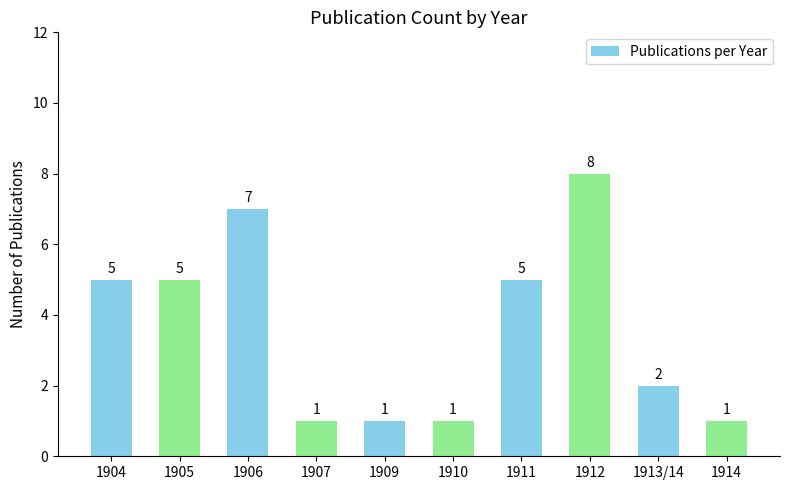

Which has a higher value, 1910 or 1906?

1906